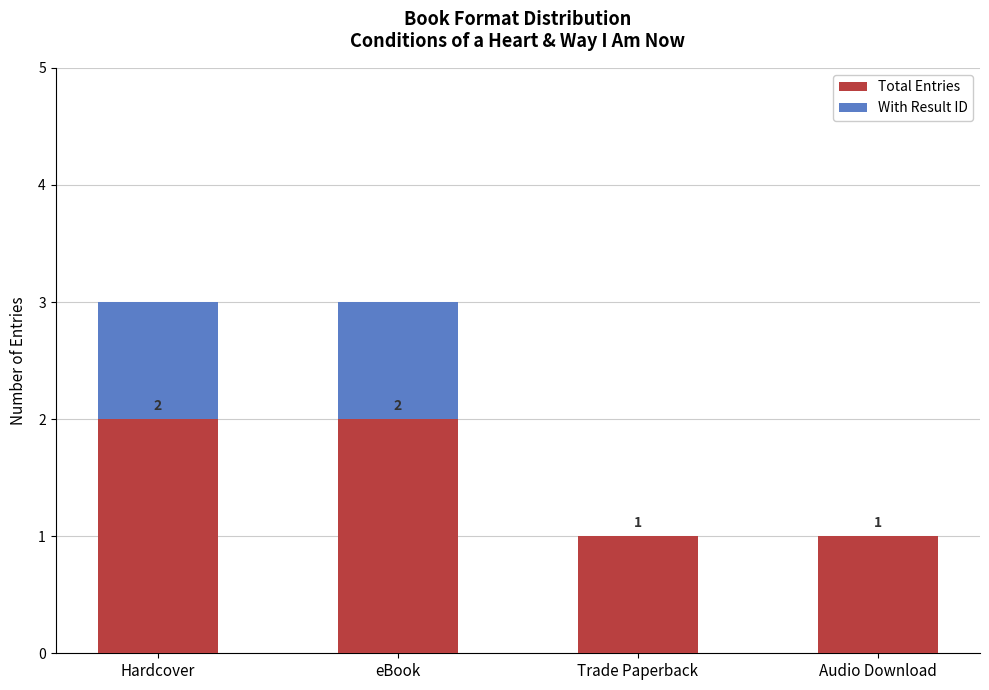

Count the number of data series in this chart.

2